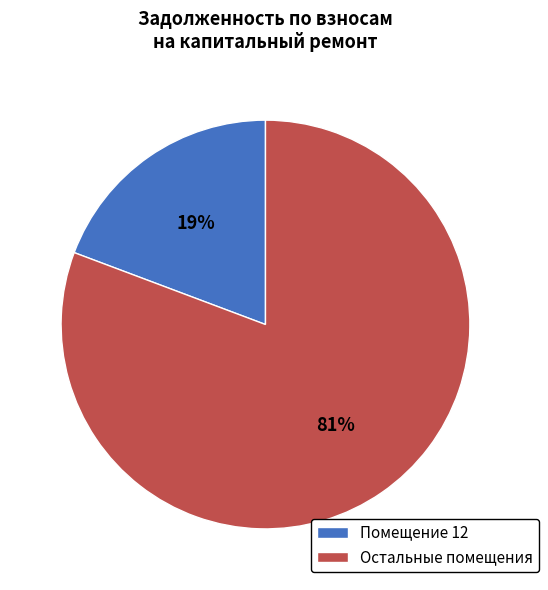

Is there a majority slice in this chart?

Yes